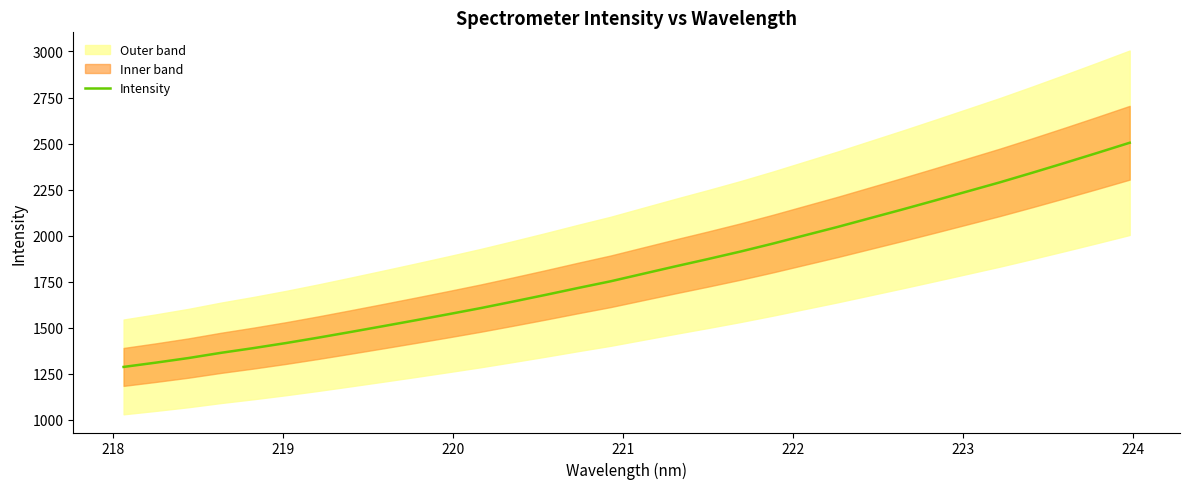

What is the maximum value for Intensity?

2504.3